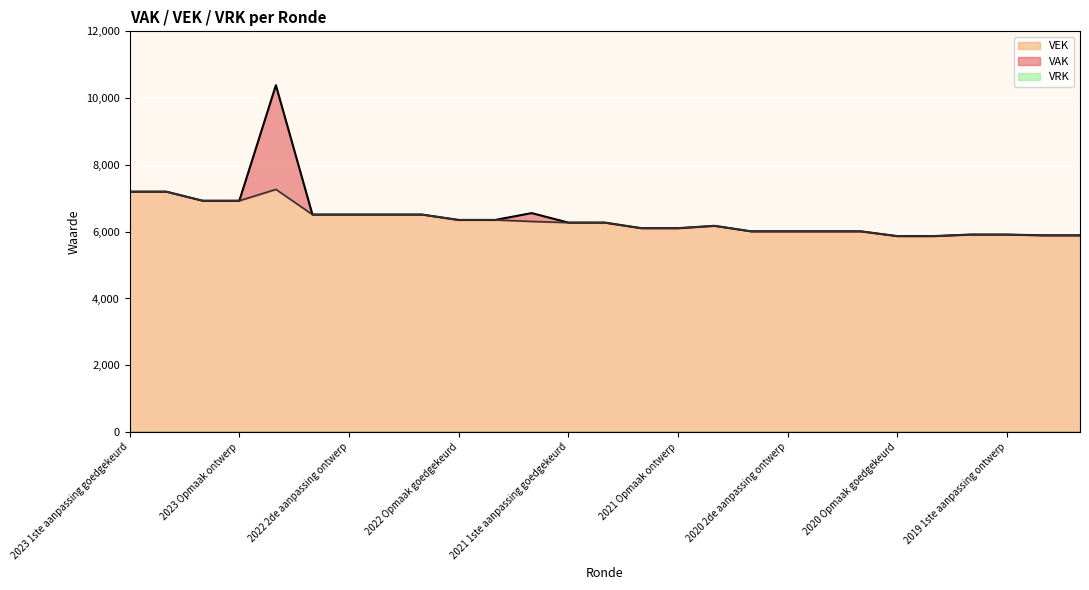

How many interior local peaks does the VEK series have?

2